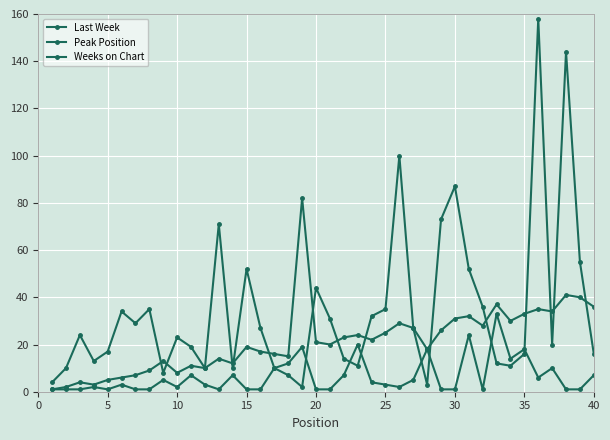

Is this an area chart (filled region under the line)?

No